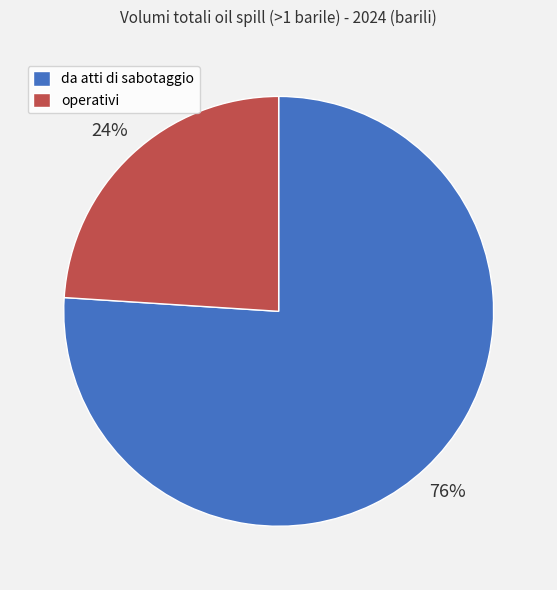

Rank the categories by value from lowest to highest.

operativi, da atti di sabotaggio